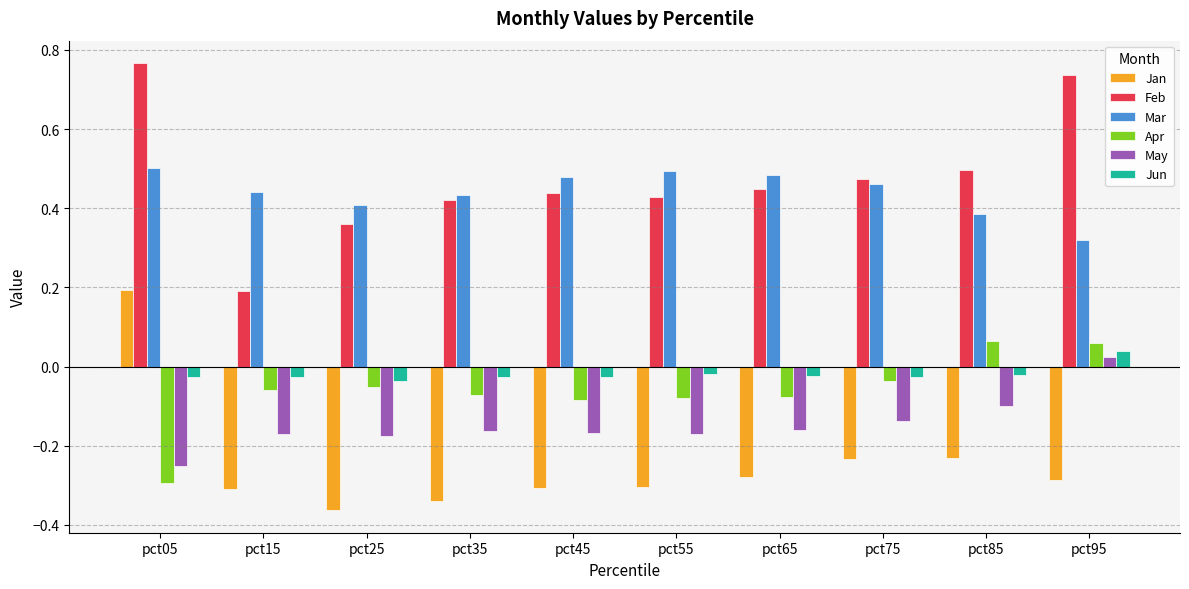

What is the sum of all Mar values?

4.4